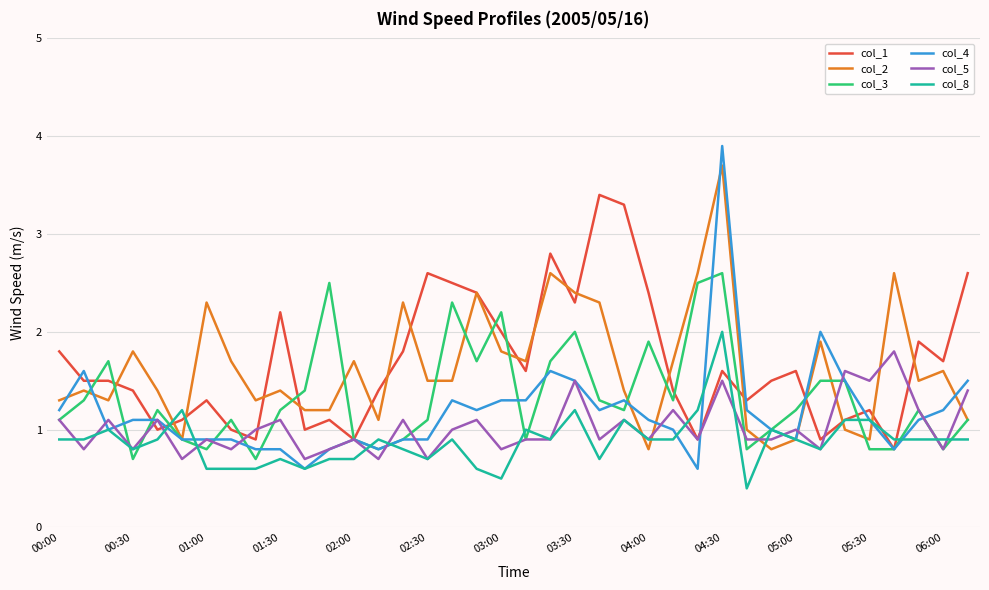

Which series has the largest range (max minus min)?

col_4